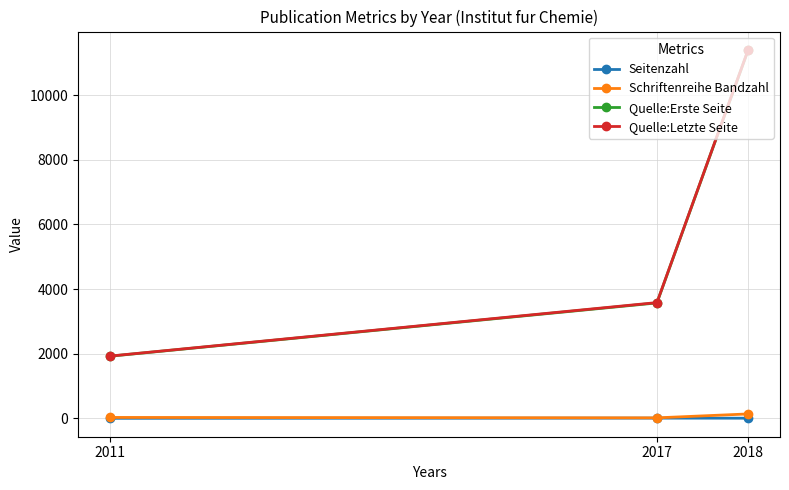

Does the chart have visible grid lines?

Yes